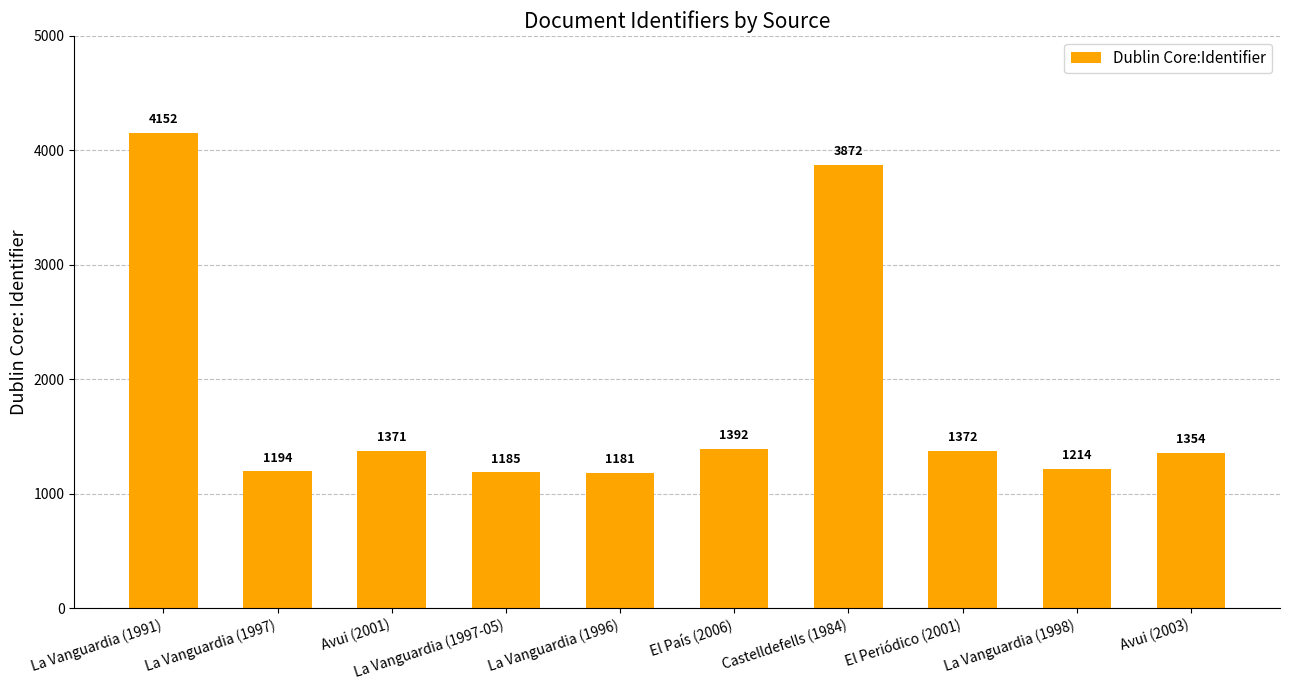

How many values are below 1371?

5